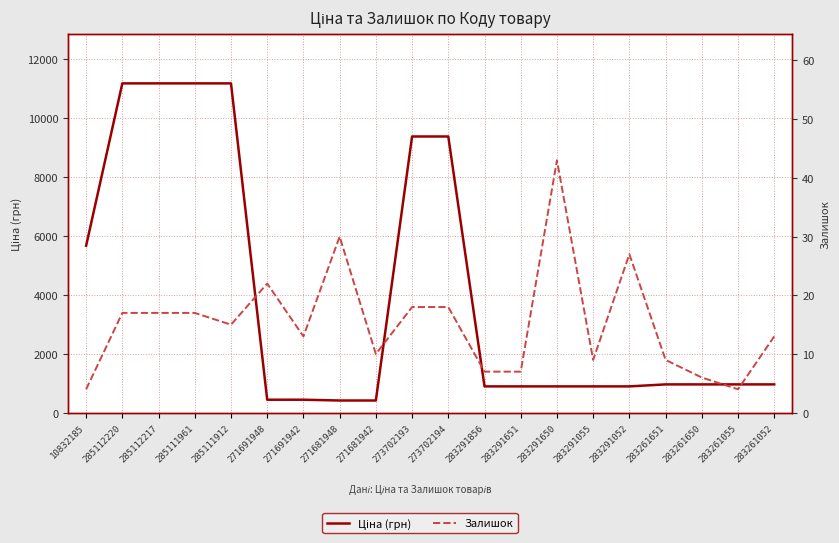

Reading left to right, list all the values displayed in this chart.

Ціна (грн): 5673.8	11188.2	11188.2	11188.2	11188.2	443.1	443.1	416.6	416.6	9384.0	9384.0	895.9	895.9	895.9	895.9	895.9	963.5	963.5	963.5	963.5
Залишок: 4.0	17.0	17.0	17.0	15.0	22.0	13.0	30.0	10.0	18.0	18.0	7.0	7.0	43.0	9.0	27.0	9.0	6.0	4.0	13.0